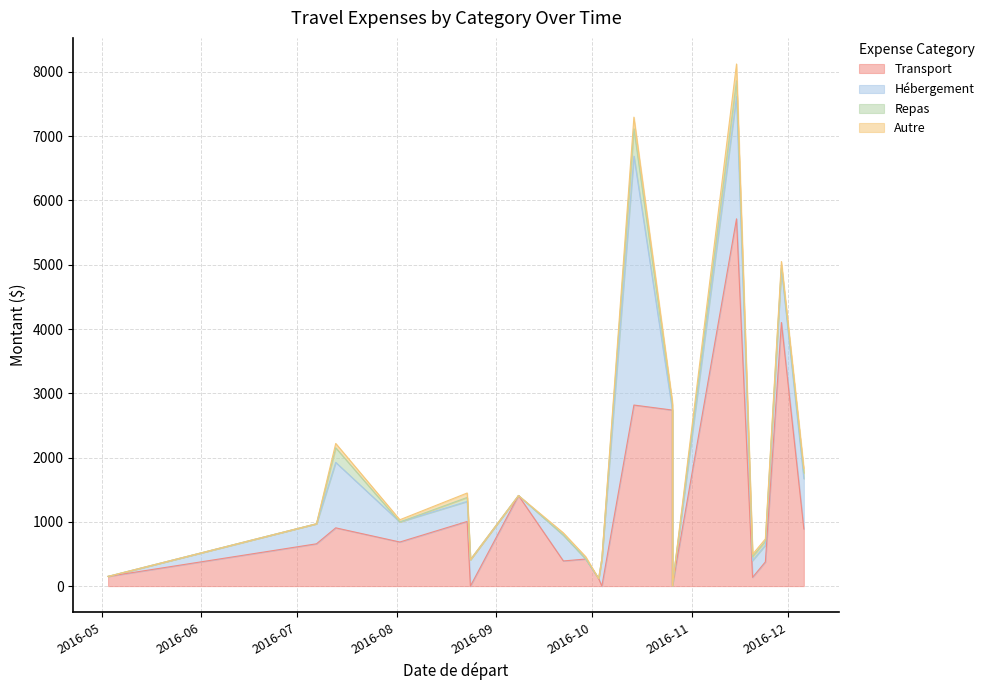

Between 2016-05-03 and 2016-11-15, which is larger?

2016-11-15